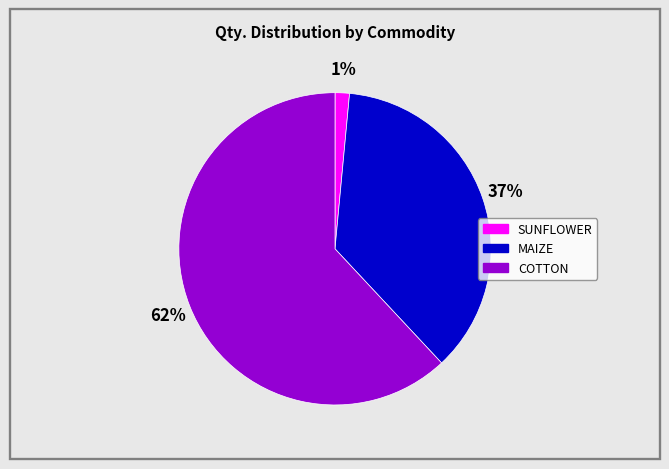

To the nearest percent, what is the average slice percentage?

33%